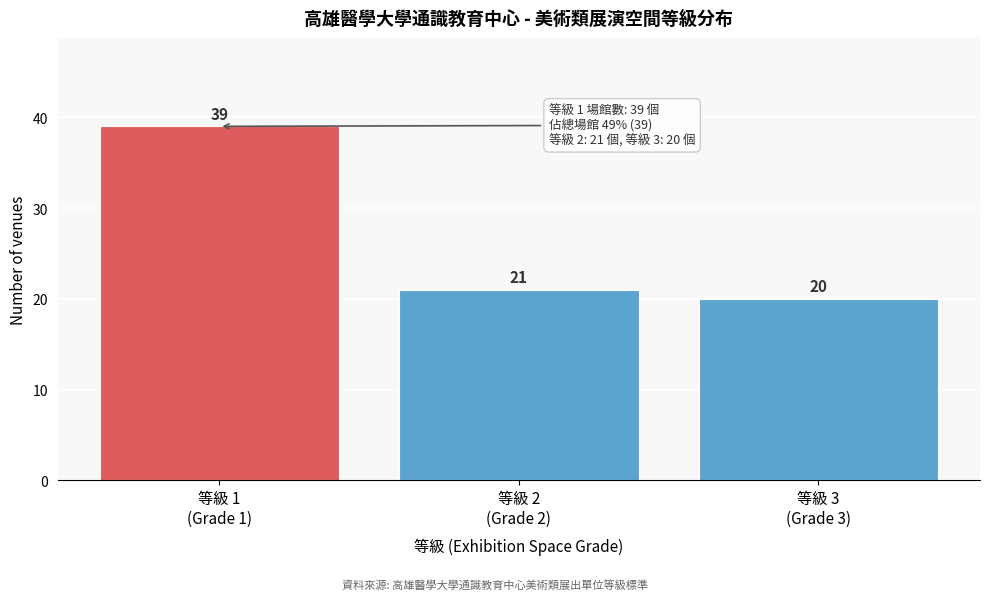

Reading left to right, extract all data points from this chart.

39	21	20